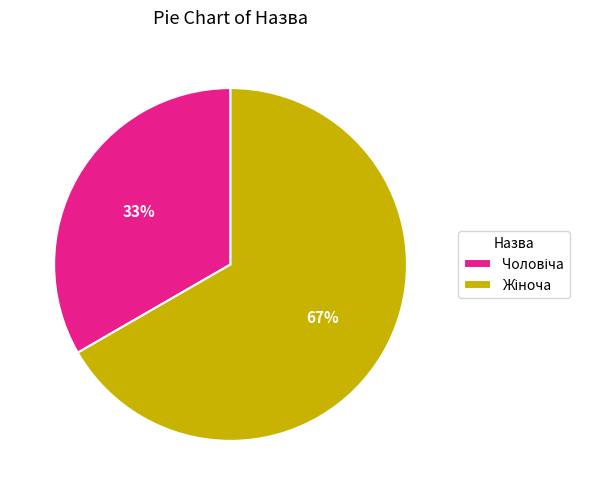

Does any single category account for the majority?

Yes